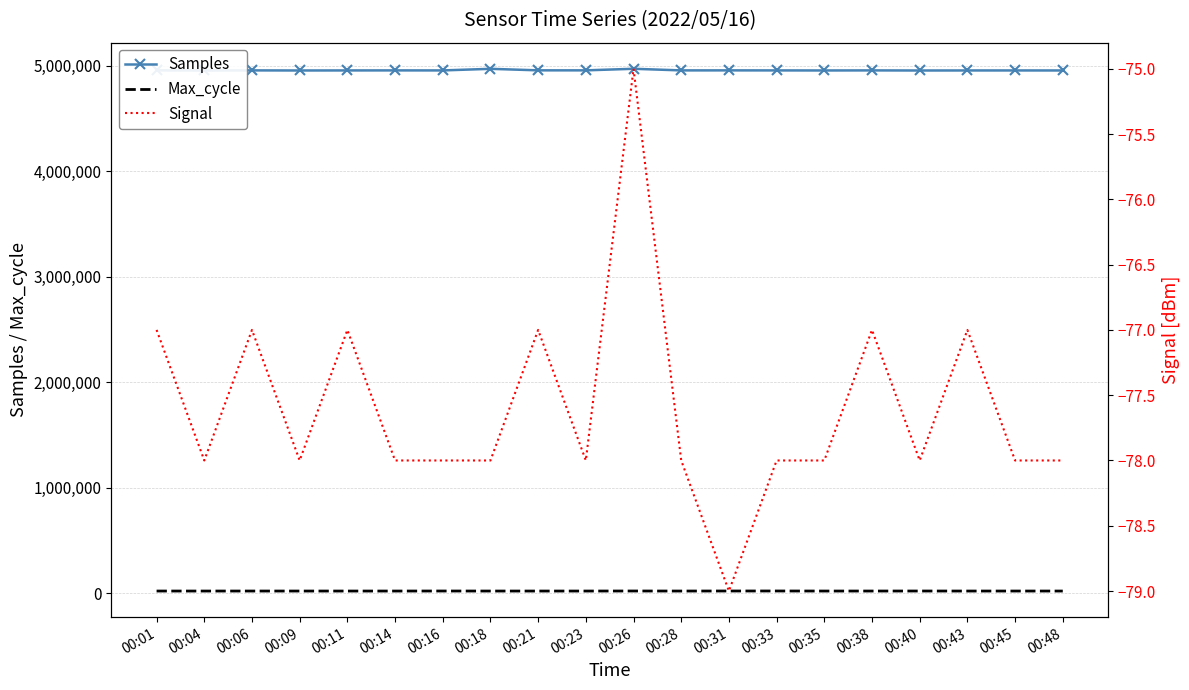

Is it true that Signal equals -136 at 00:11?

False